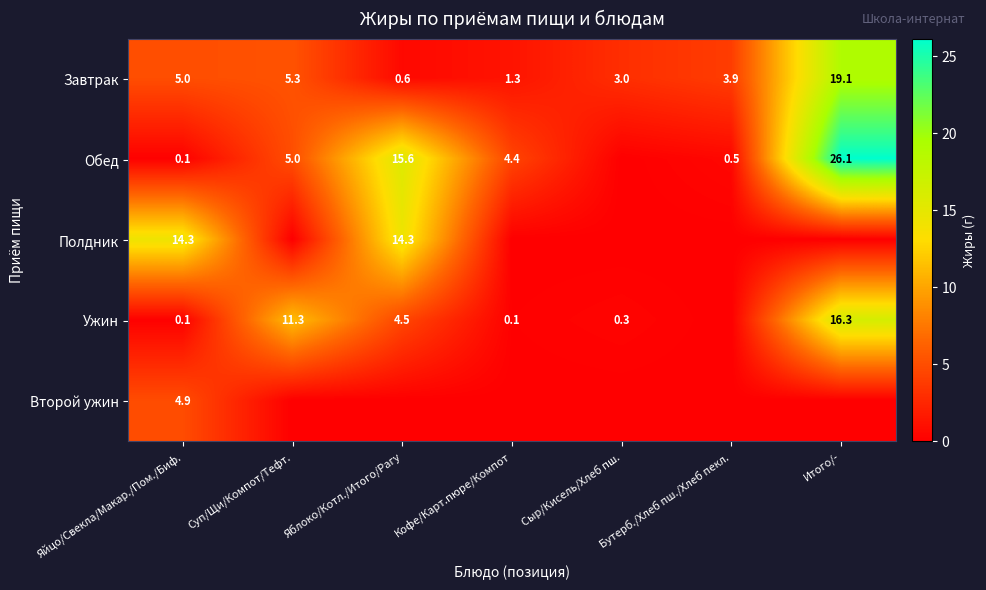

What is the difference between the Ужин values at Суп/Щи/Компот/Тефт. and Итого/-?

5.0